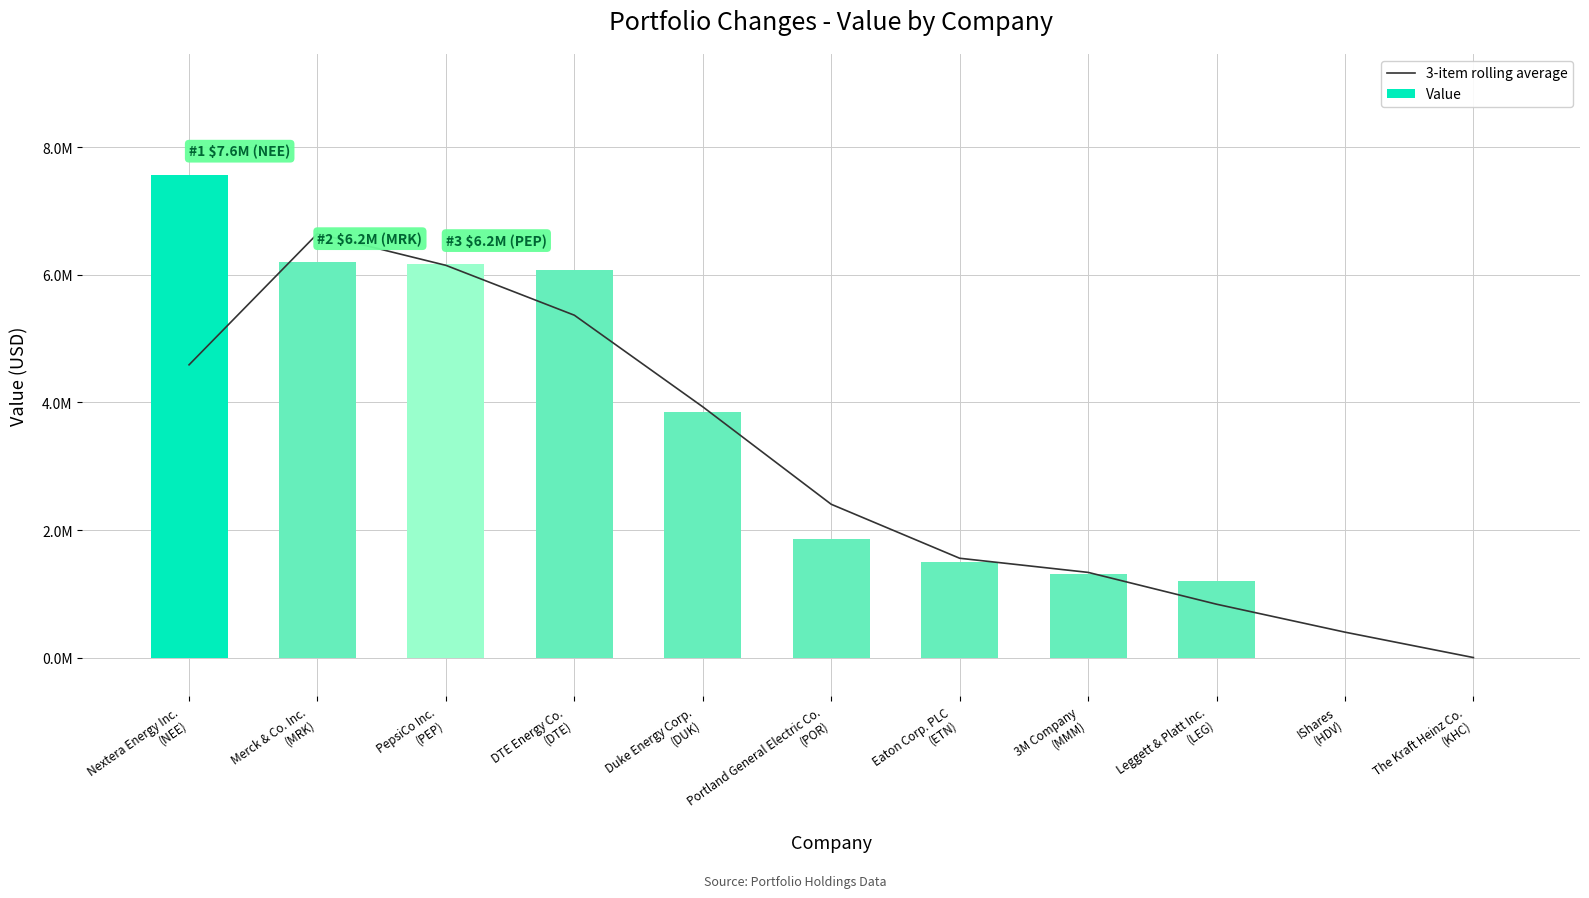

What position from the right is Portland General Electric Co.
(POR)?

6